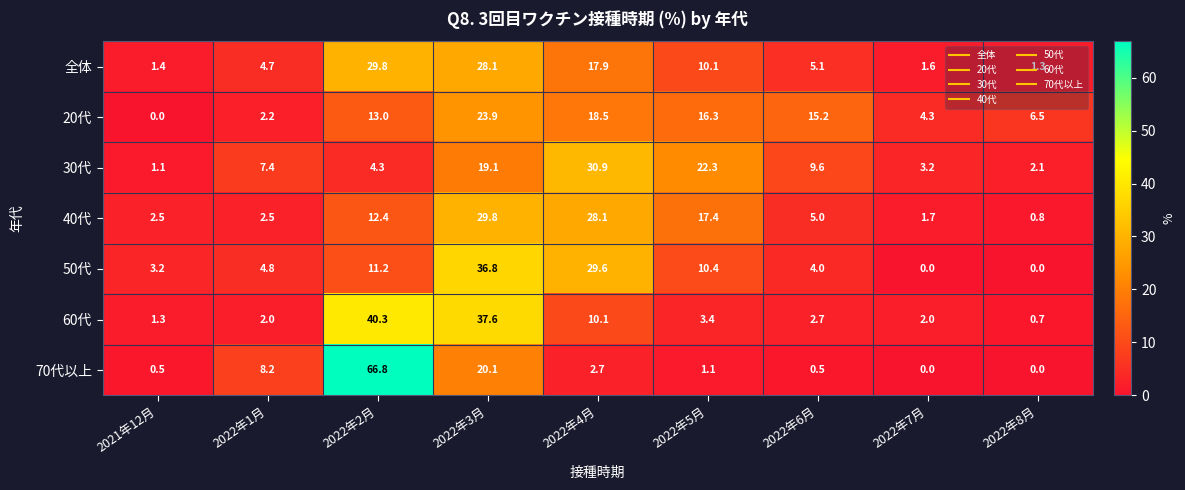

What is the difference between the second highest and minimum values in the 50代 series?

29.6